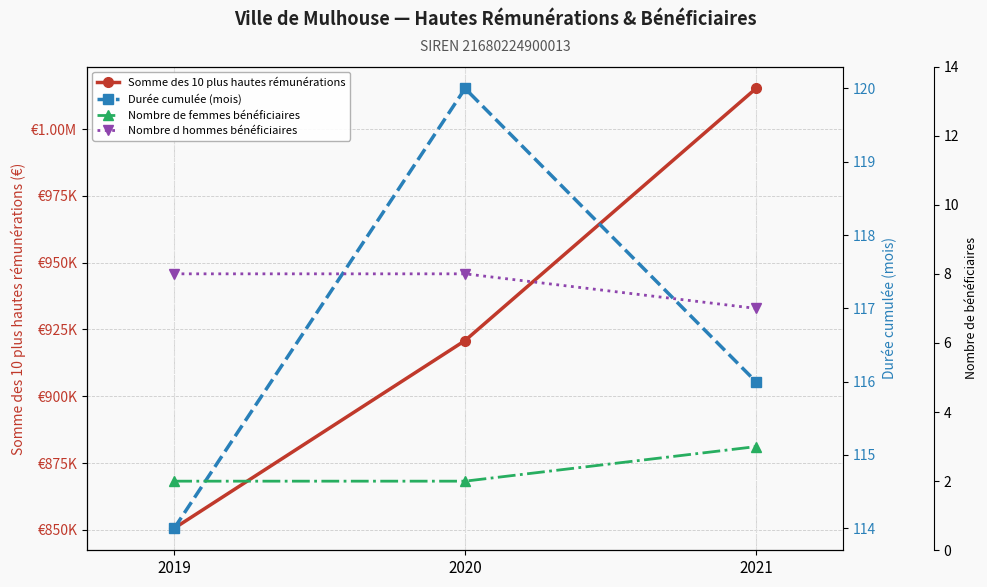

What is the difference between the highest and lowest values at 2021?

1015153.2